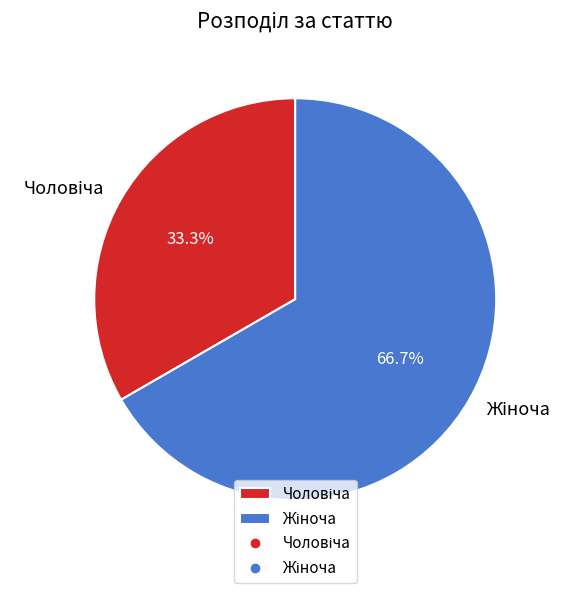

Is there a majority slice in this chart?

Yes